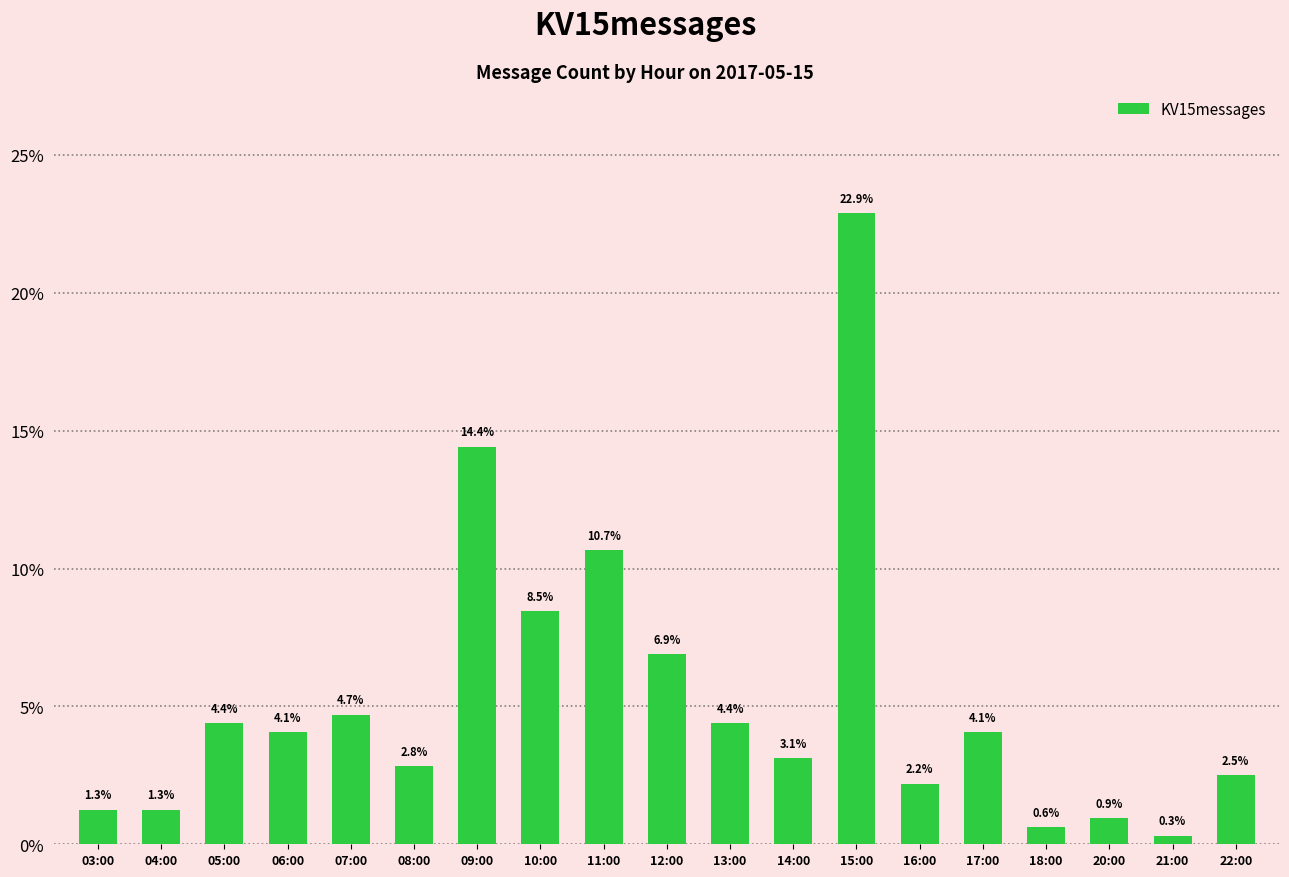

Where does the data first go above 4?

05:00